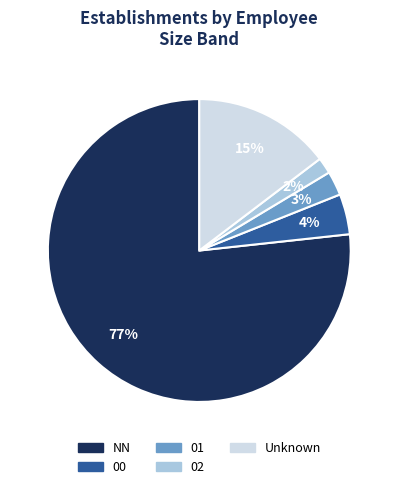

To the nearest percent, what is the average slice percentage?

20%